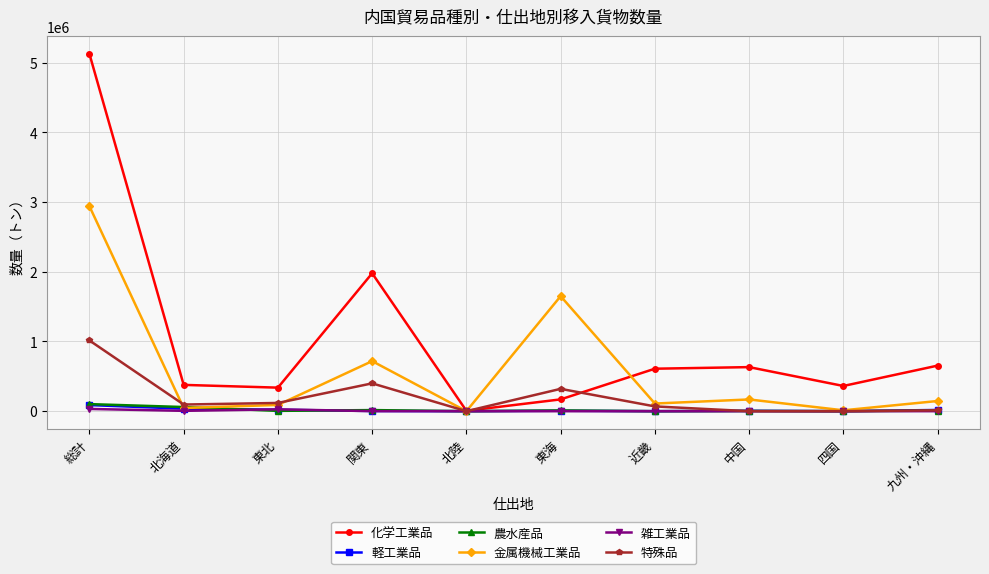

What are all the series names shown in the legend?

化学工業品, 軽工業品, 農水産品, 金属機械工業品, 雑工業品, 特殊品